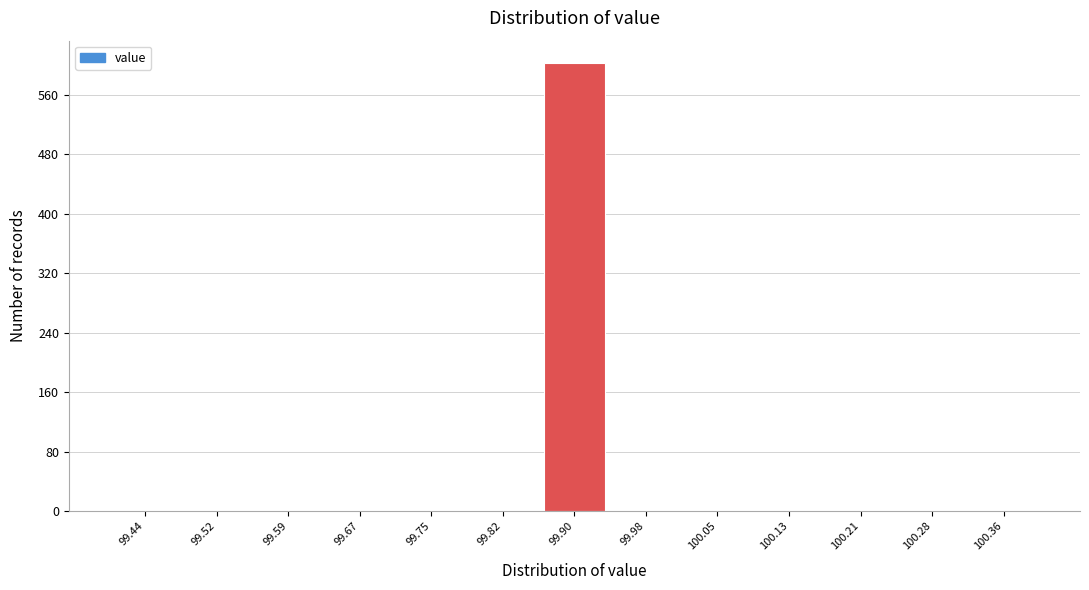

Reading left to right, transcribe this chart: for each bar, give the range it covers on the x-axis and its height. Neither the bar edges nor the heights are printed on the chart, so give them approximately, as read against the axes.

99.40 to 99.48: 0
99.48 to 99.55: 0
99.55 to 99.63: 0
99.63 to 99.71: 0
99.71 to 99.78: 0
99.78 to 99.86: 0
99.86 to 99.94: 600
99.94 to 100.02: 0
100.02 to 100.09: 0
100.09 to 100.17: 0
100.17 to 100.25: 0
100.25 to 100.32: 0
100.32 to 100.40: 0